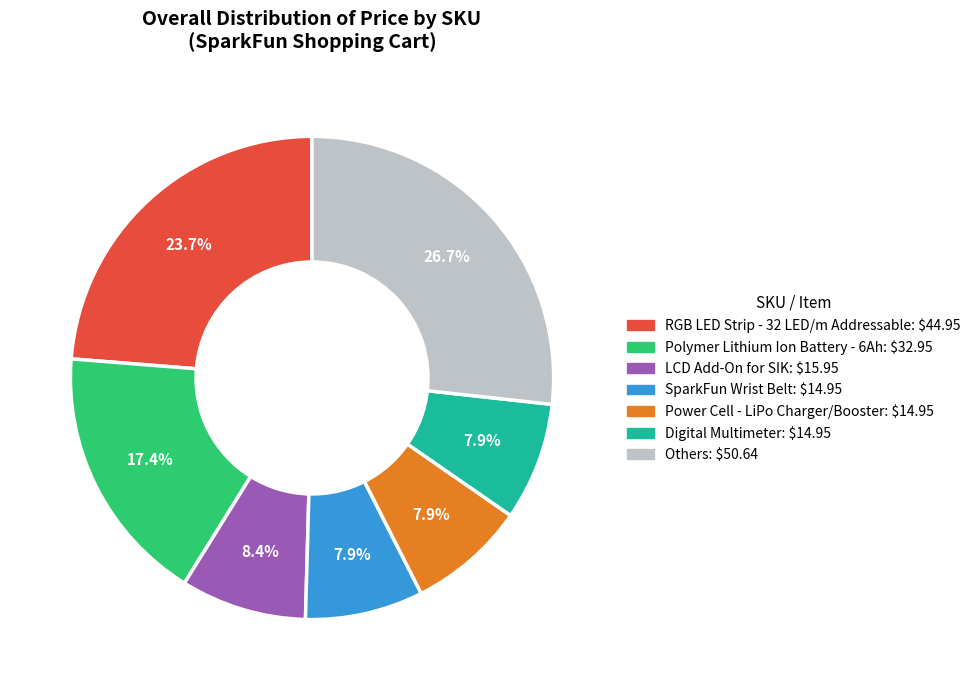

Is there a majority slice in this chart?

No